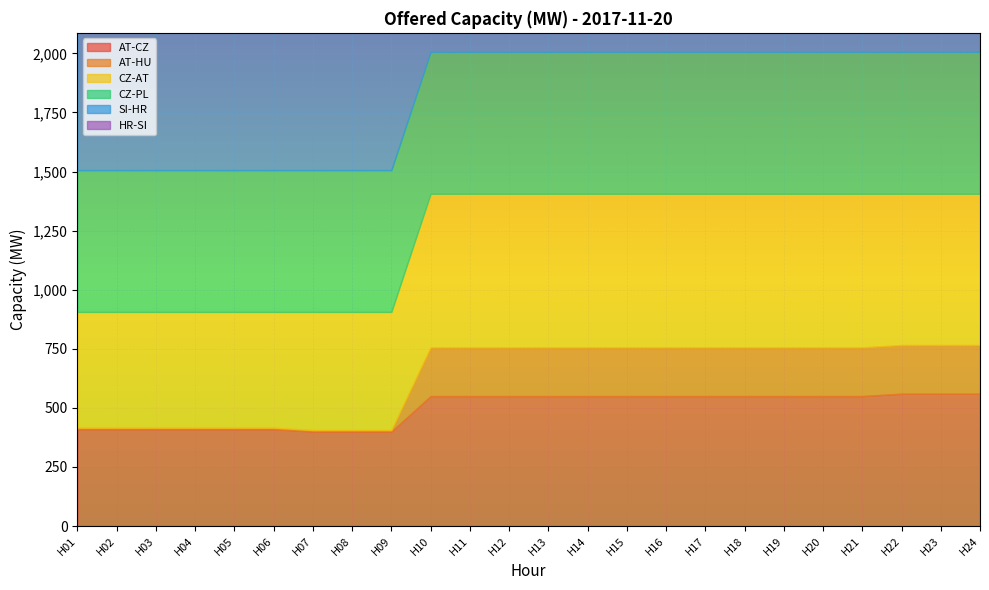

What is the value of the AT-CZ point at the 18th from the left?

550